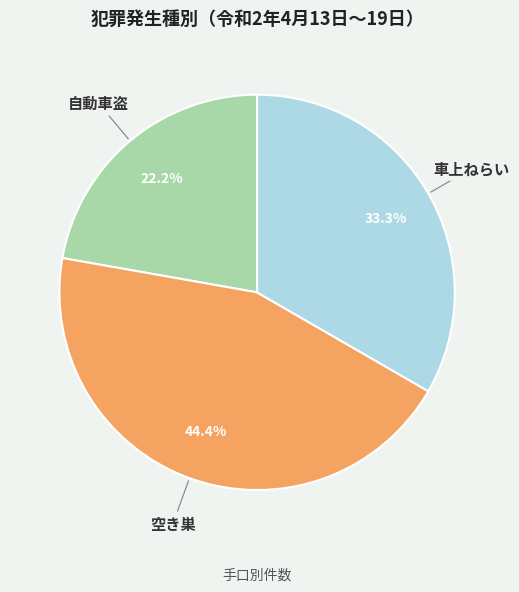

What percentage is the 車上ねらい slice, to the nearest percent?

33%